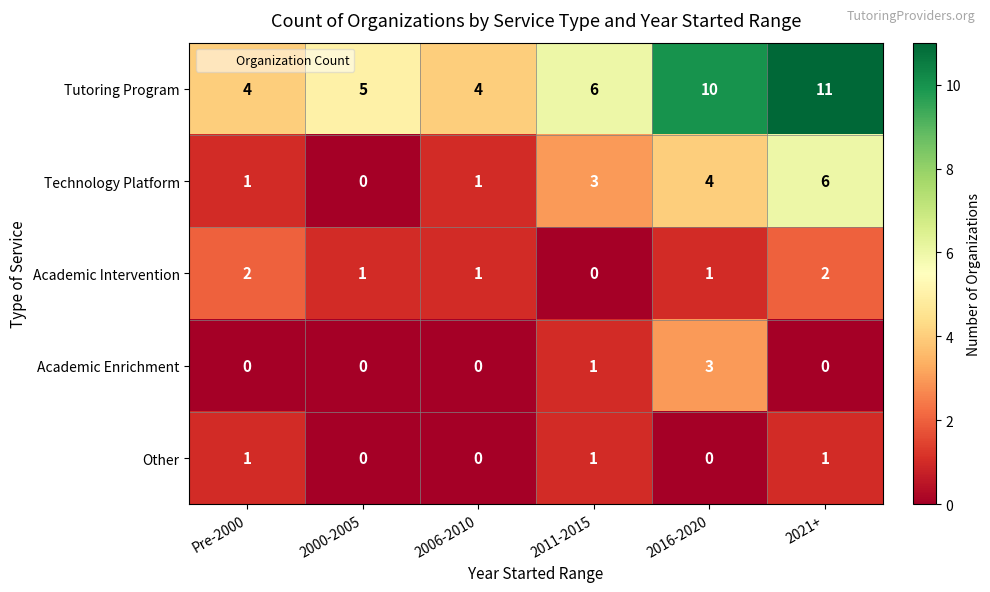

Count the Academic Intervention values in the range 1 to 2.

5